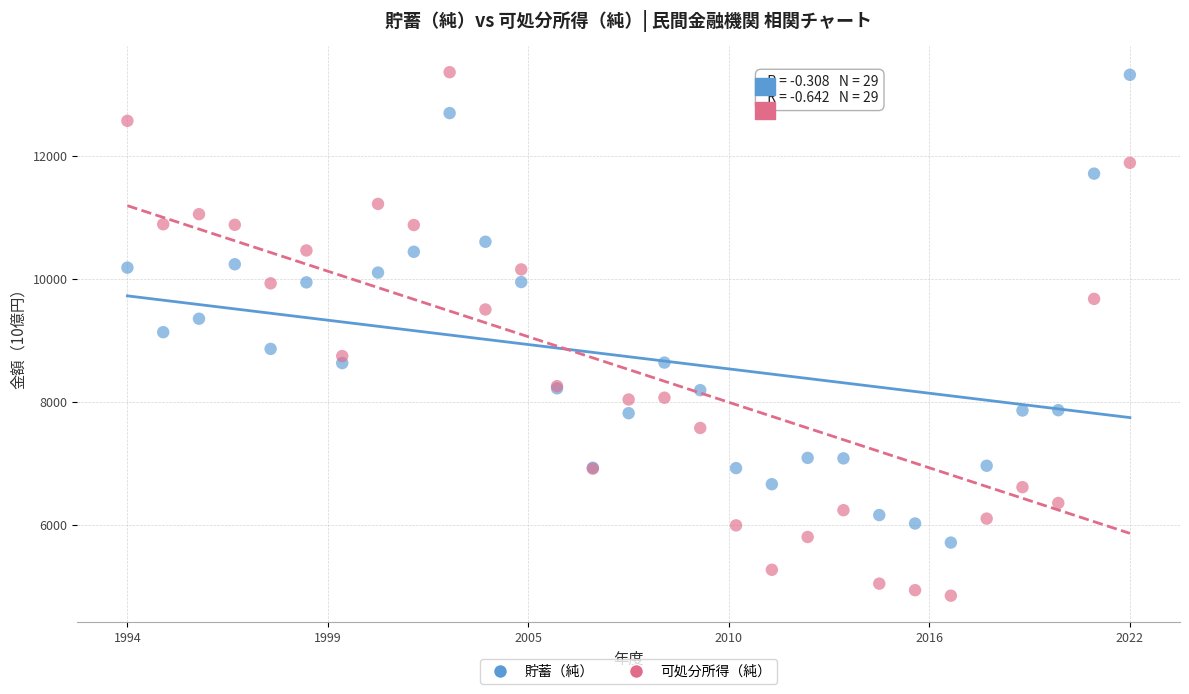

Which series has the largest Y range (max minus min)?

可処分所得（純）